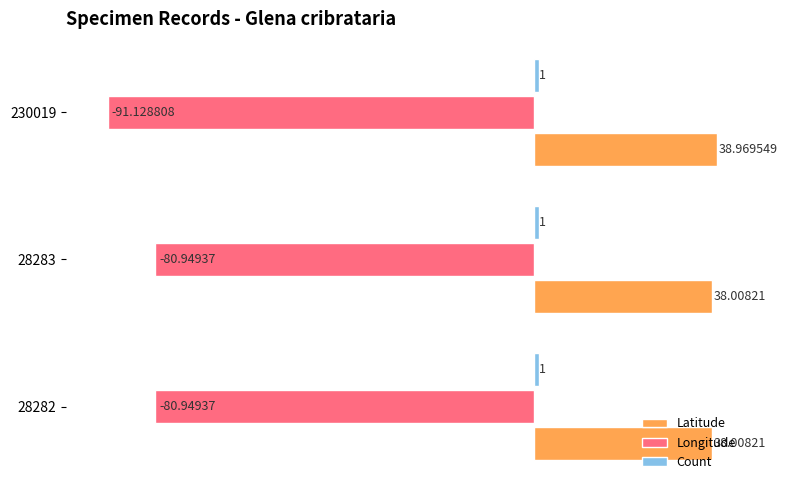

Is the value of Latitude at 28282 greater than the value of Longitude at 28283?

Yes